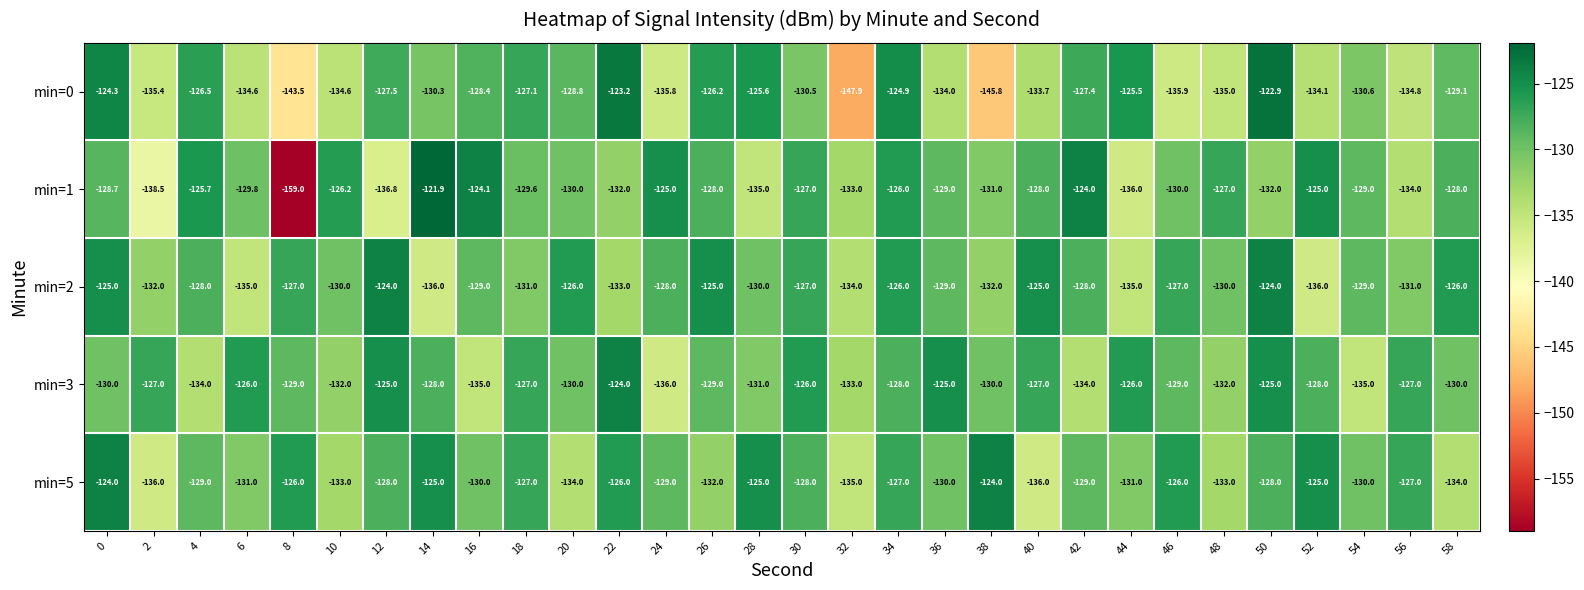

What is the sum of the min=5 values at 2 and 54?

-266.0